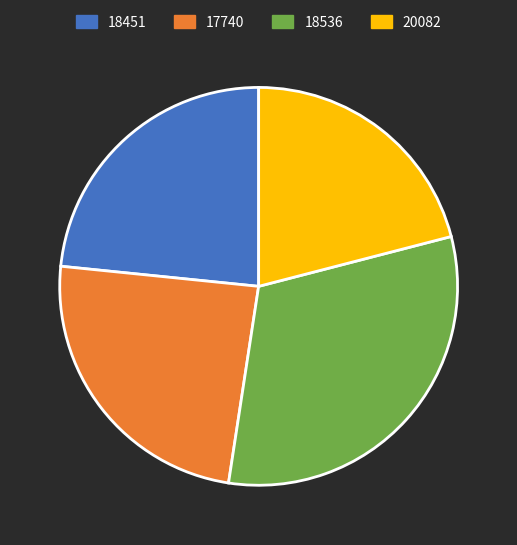

What is the ratio of the value at 18451 to the value at 20082?

1.1